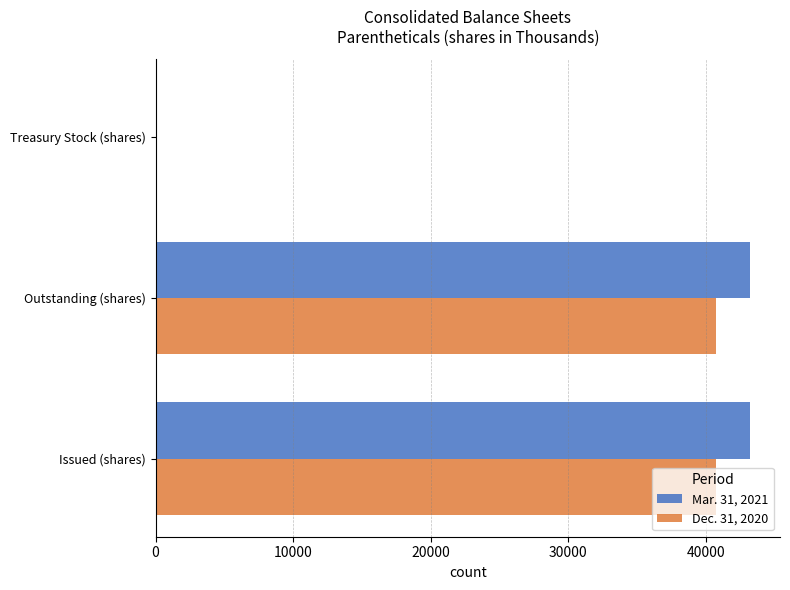

Is the value of Mar. 31, 2021 at Treasury Stock (shares) greater than the value of Dec. 31, 2020 at Issued (shares)?

No